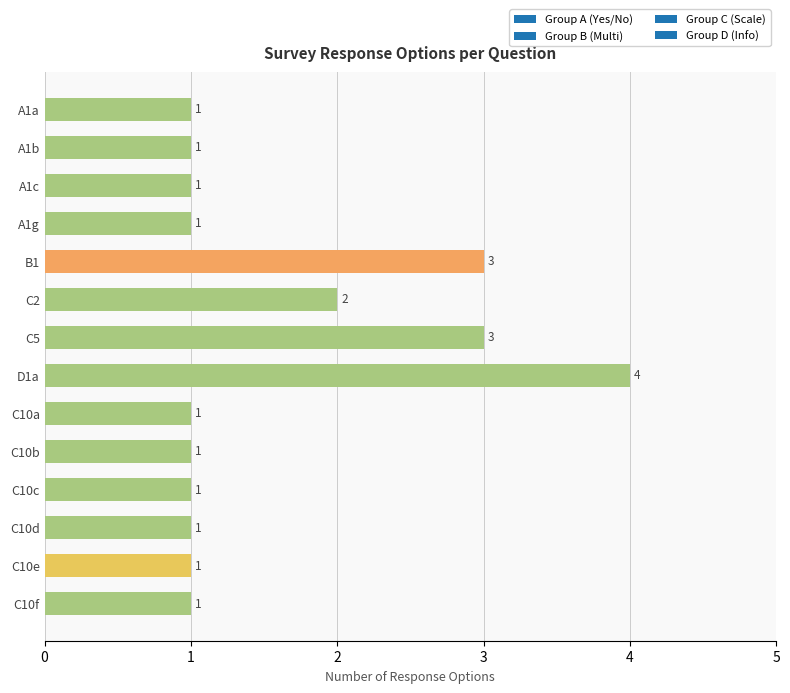

What is the sum of the values at C10e and C5?

4